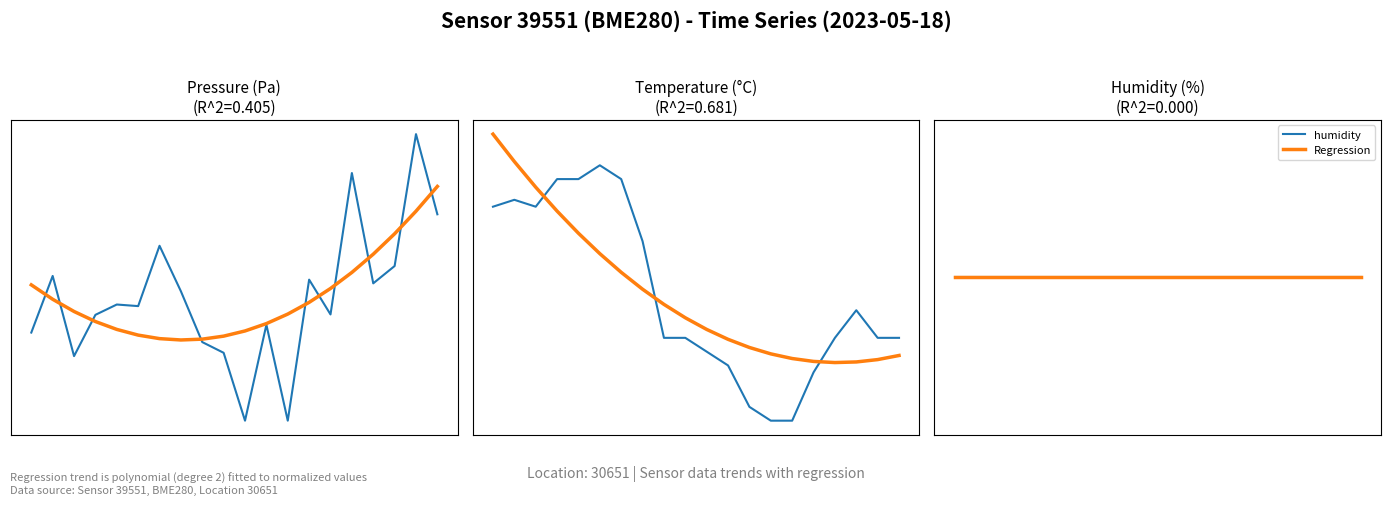

Between 2 and 5, which series saw the biggest shift?

pressure